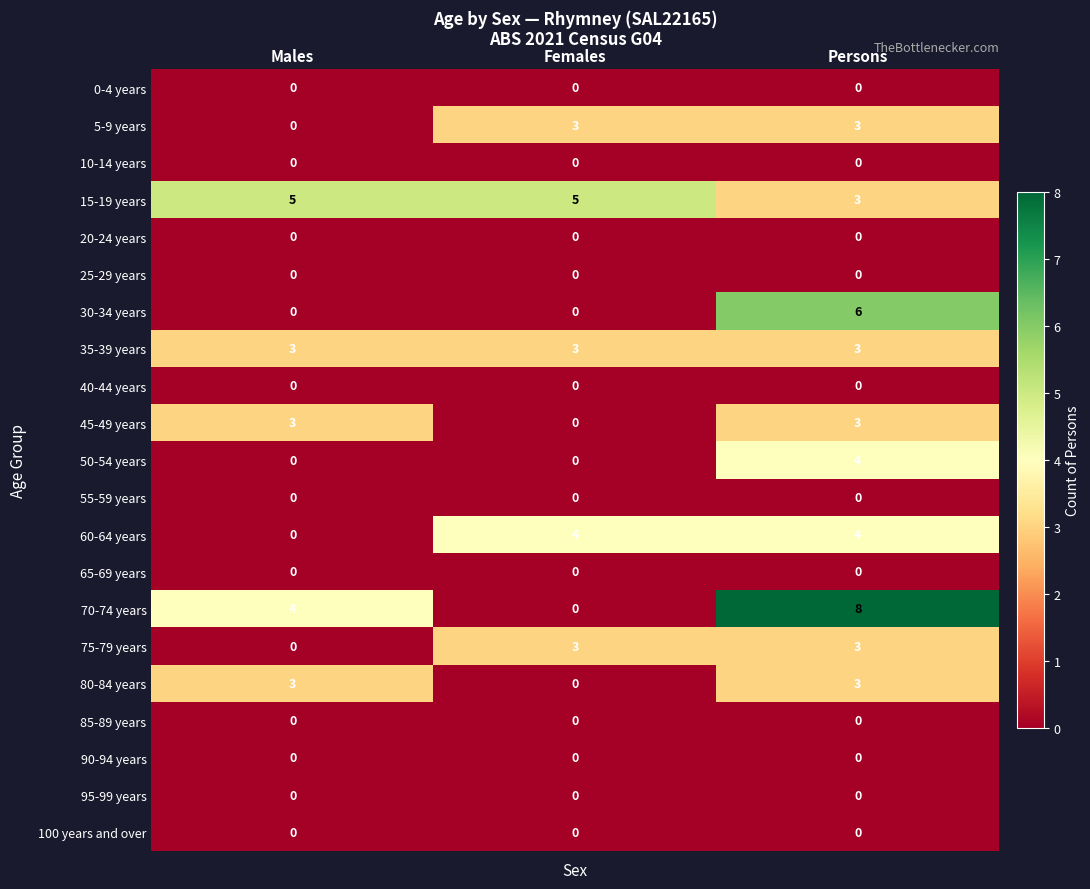

At how many categories does at least one series exceed 1?

3